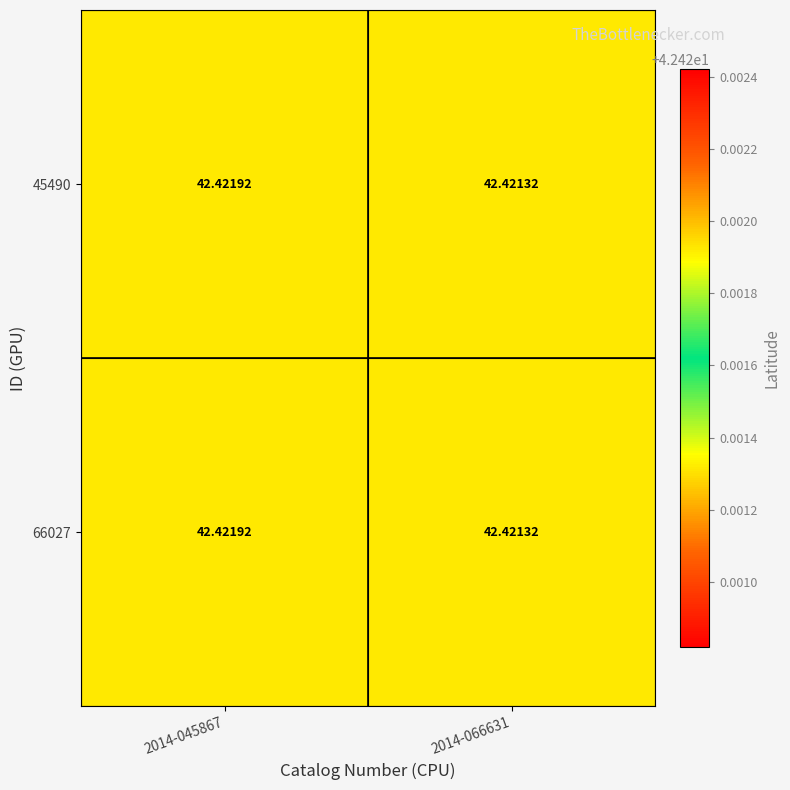

Count the number of categories in the chart.

2